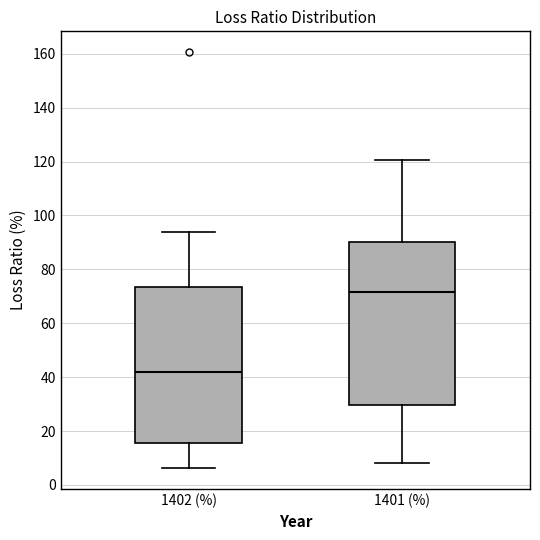

Where does the upper whisker of the box for 1402 (%) end on the y-axis? The values are not printed on the chart, so give them approximately, as read against the axis.

94